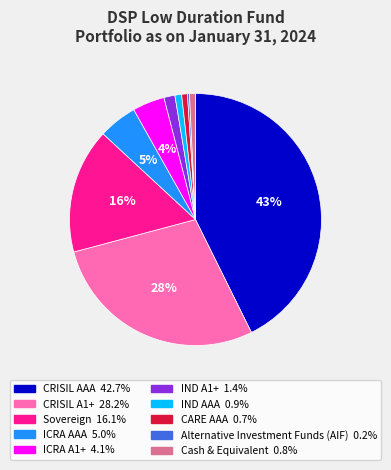

Does any single category account for the majority?

No